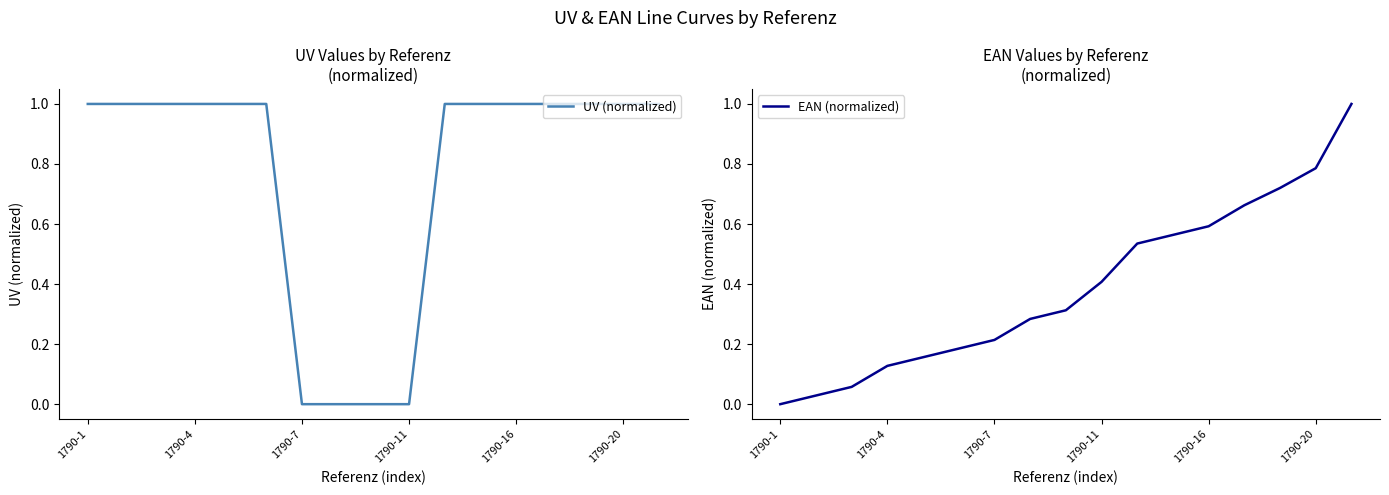

Is it true that UV (normalized) equals 1 at 1790-20?

True